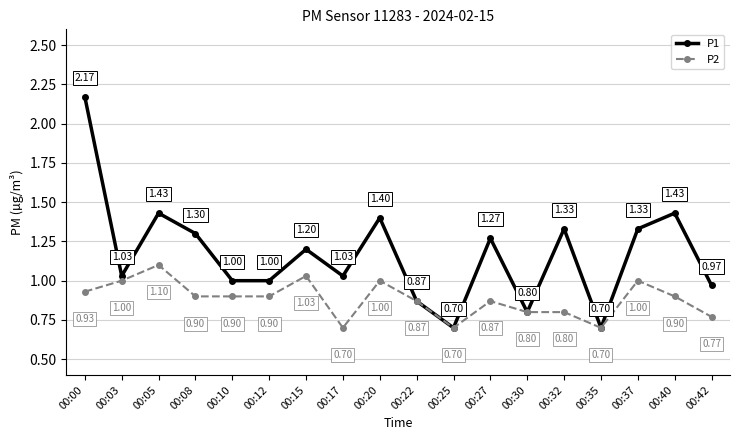

True or false: P1 has more than 2 points higher than both neighbors.

True